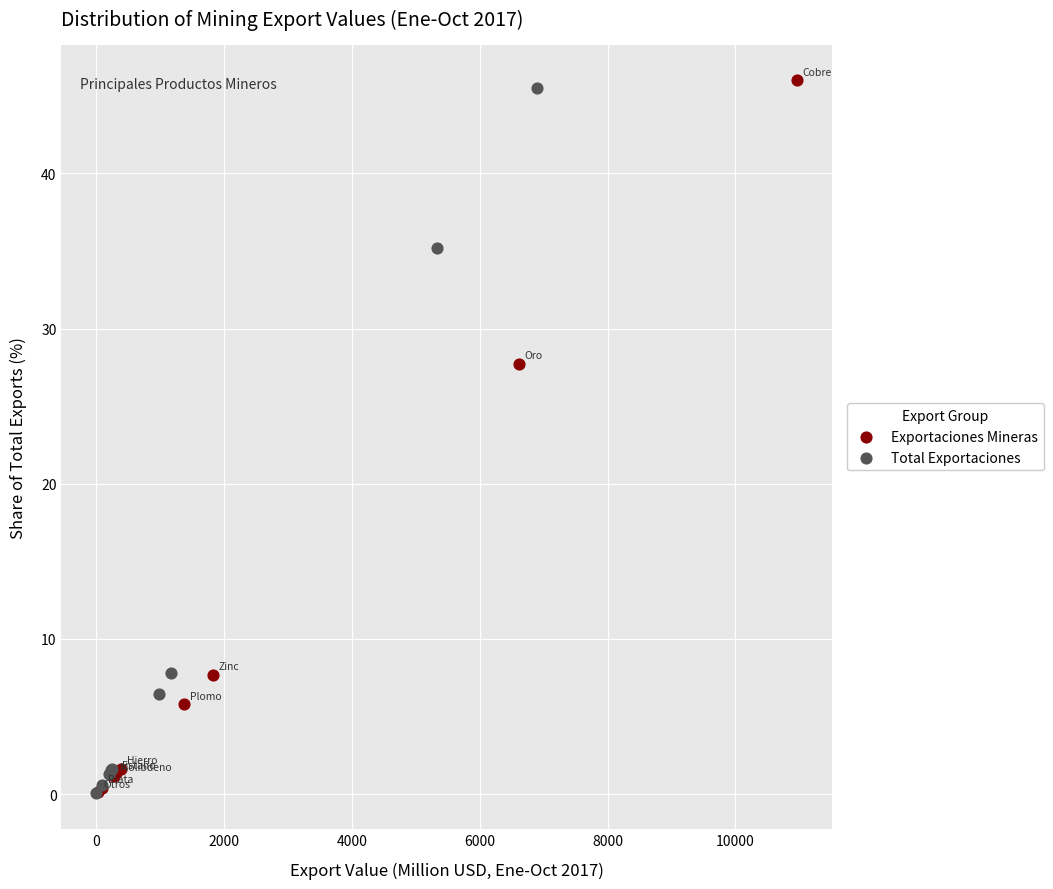

What are all the series names shown in the legend?

Exportaciones Mineras, Total Exportaciones